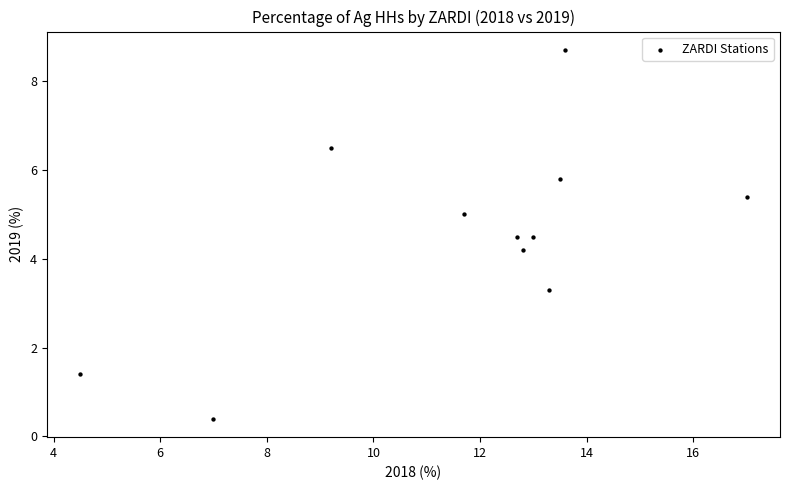

What is the range of X values (max minus min)?

12.5